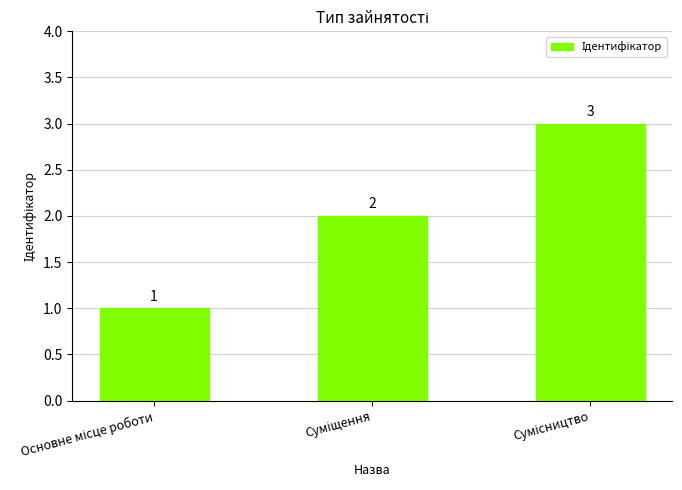

Count the values in the range 1 to 3.

3